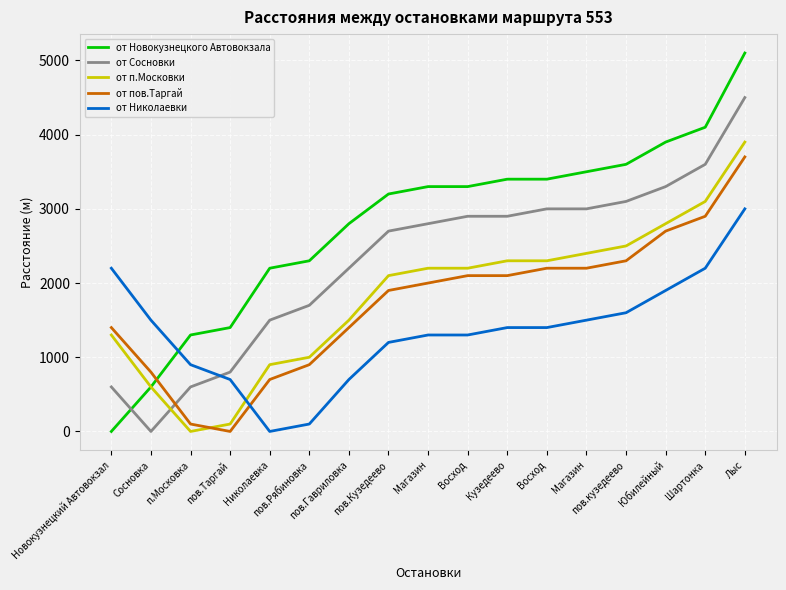

How many lines are shown in the chart?

5